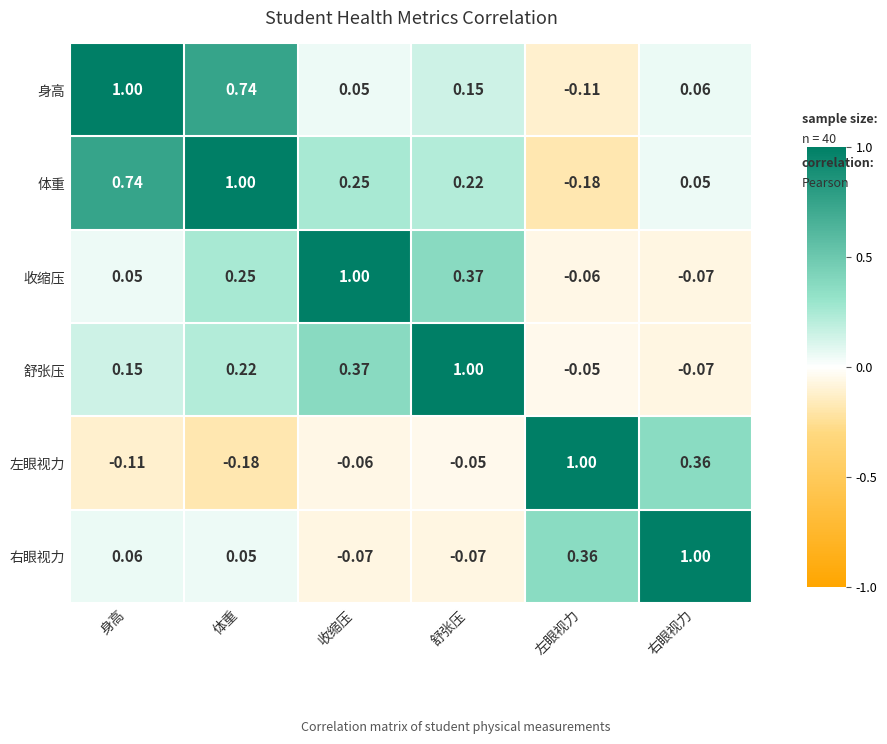

Where is 舒张压 nearest to the value 0?

左眼视力